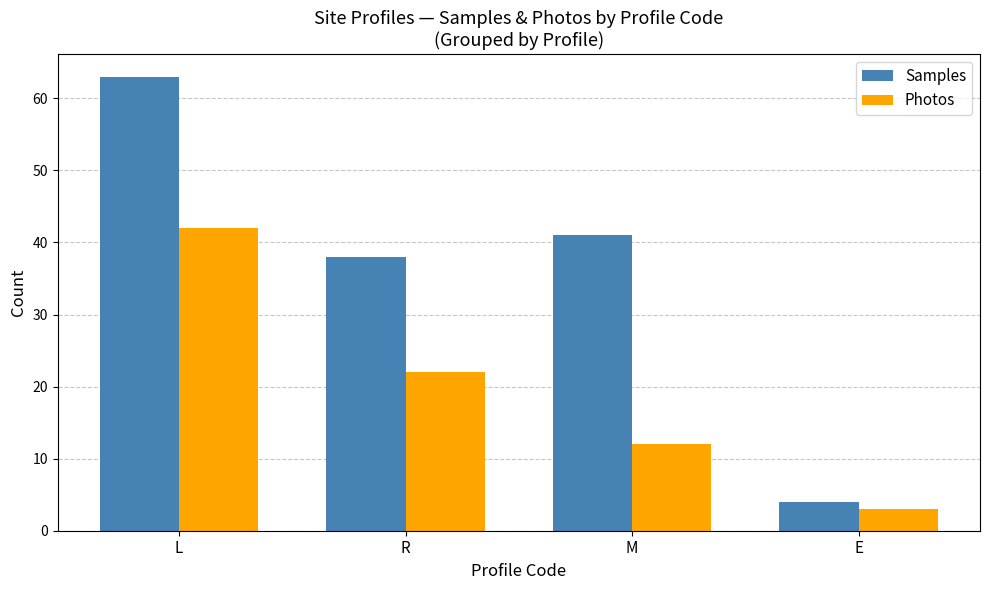

How many values in the Samples series are below 41?

2